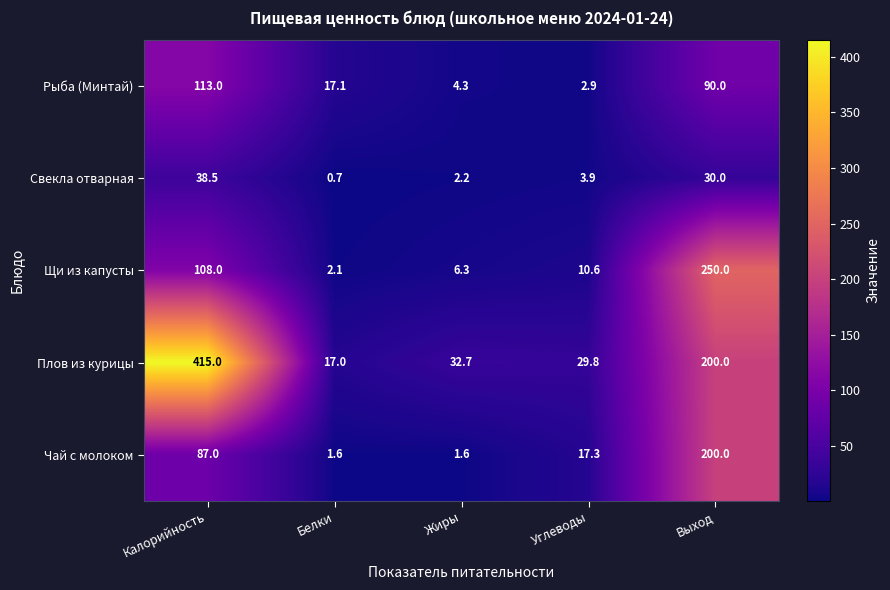

What is the maximum value shown in the chart?

415.0